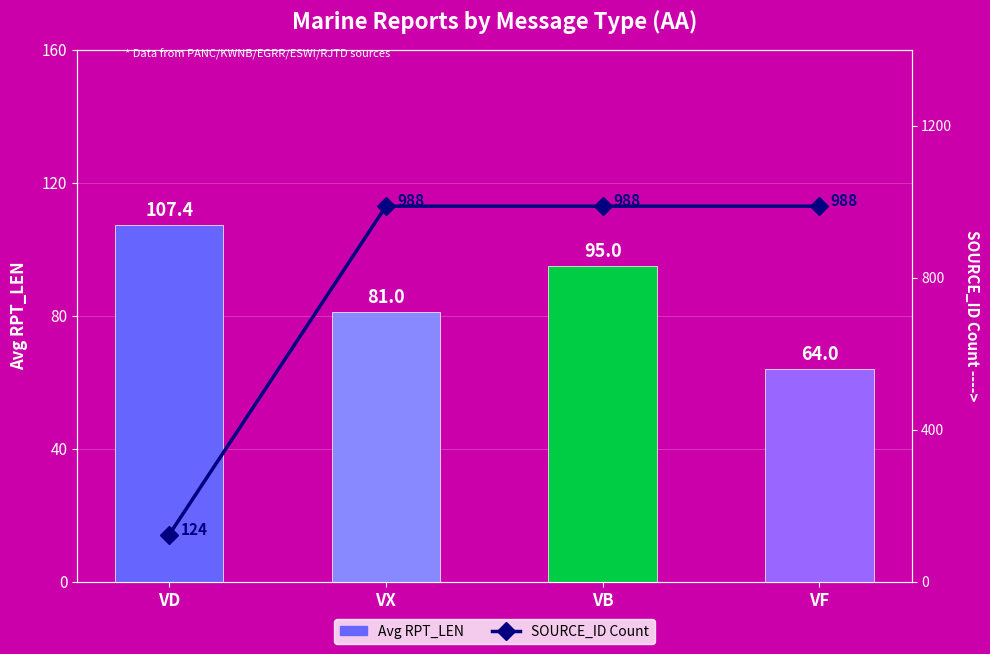

What position from the right is VX?

3